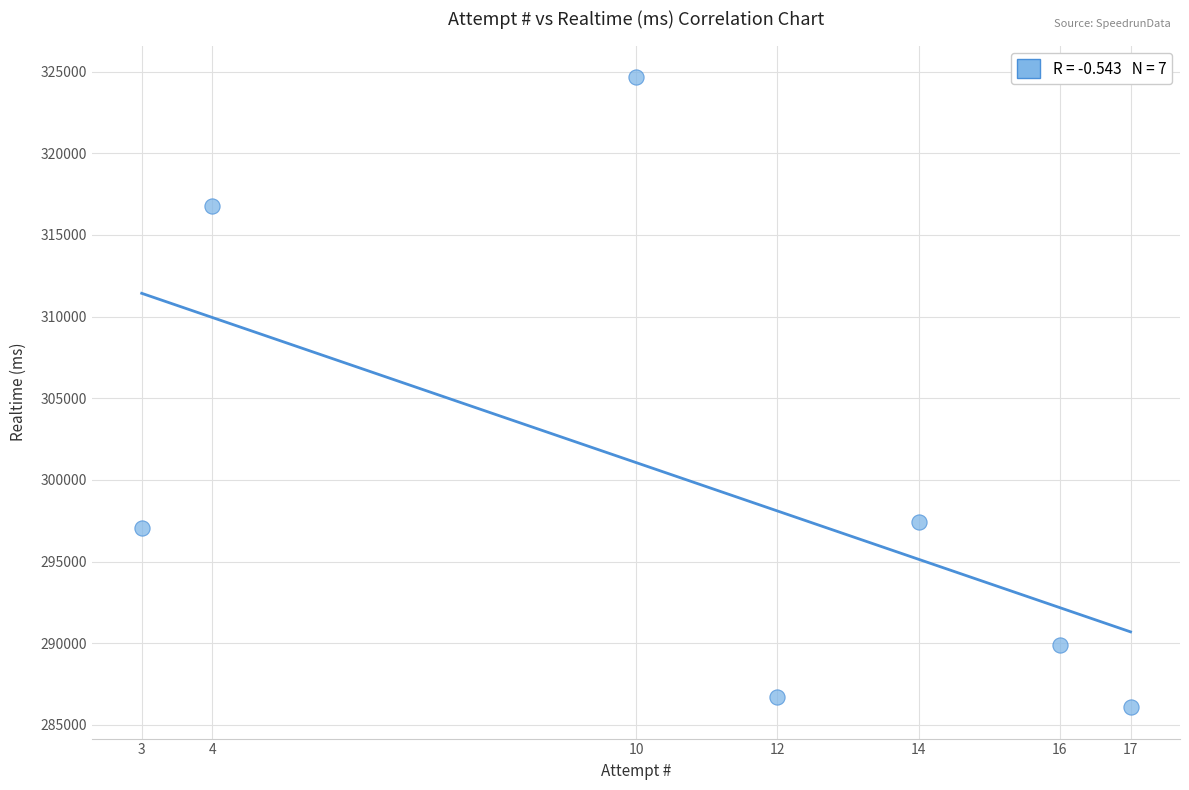

What is the average Y value?

299797